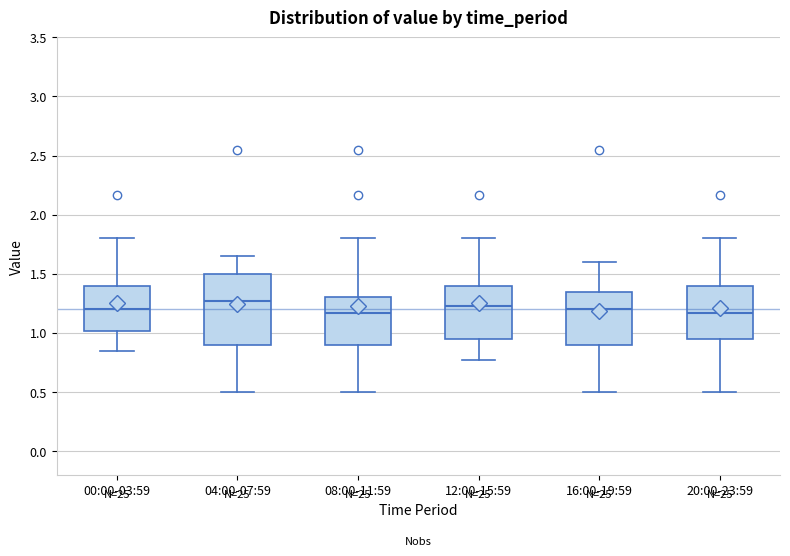

Which box is the tallest, from its lower edge to its upper edge?

04:00-07:59